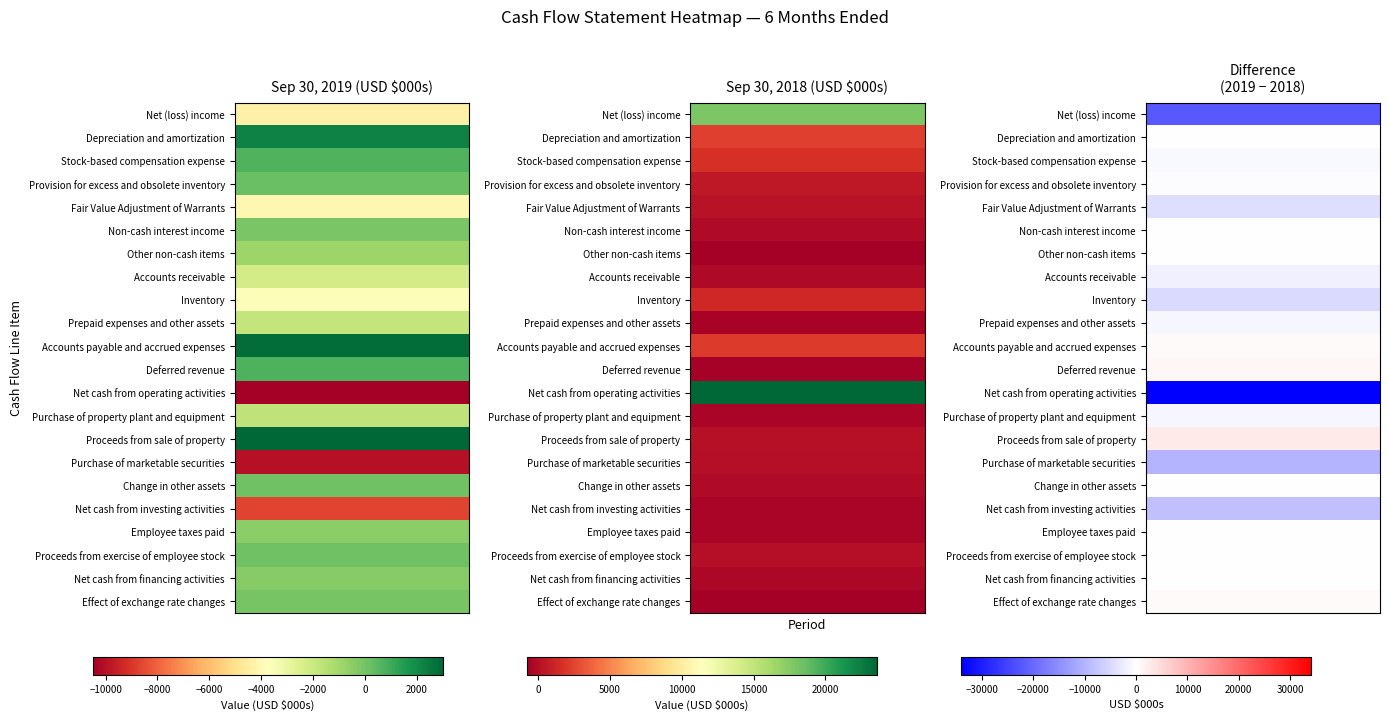

What is the sum of all Accounts receivable values?

-2523